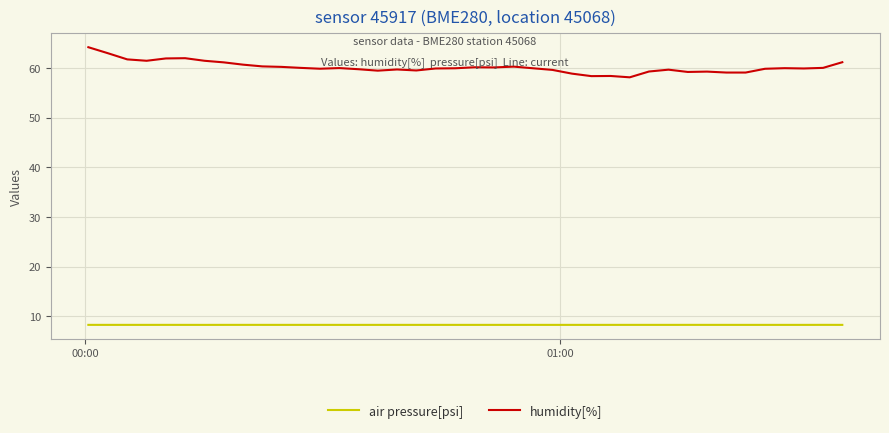

True or false: humidity[%] and air pressure[psi] intersect in this chart.

False